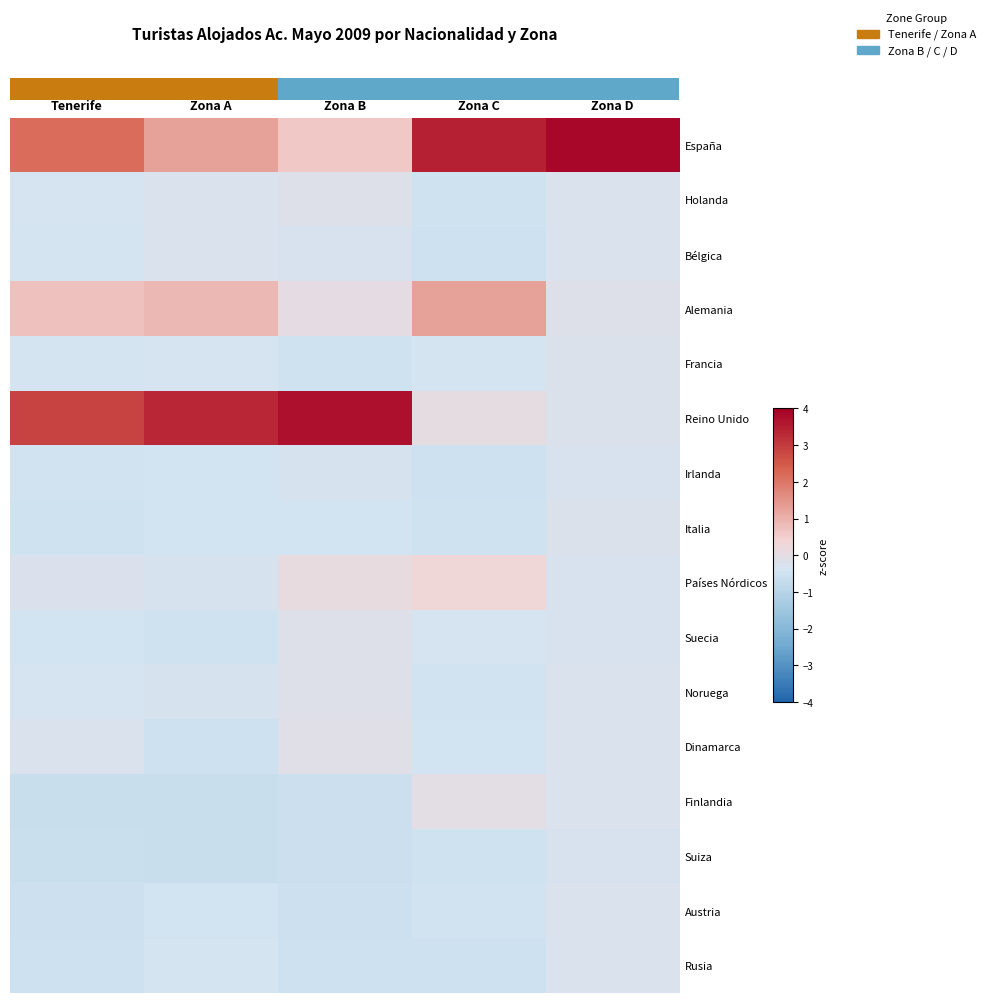

What is the spread (max minus min) of values at Zona C?

4.0